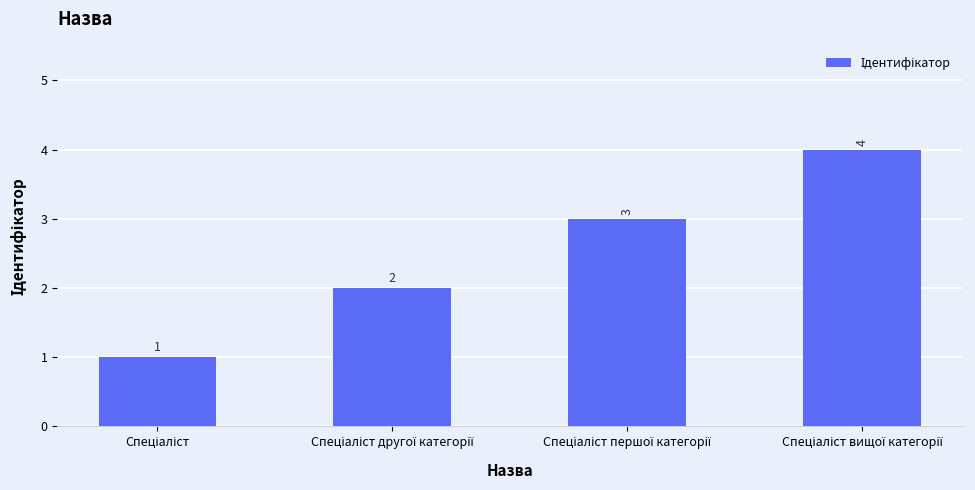

How many values are between 2 and 4?

3